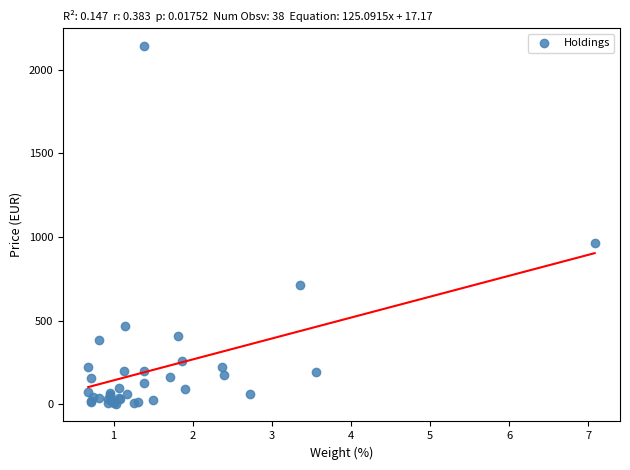

What Y value in the scatter plot is closest to 1071?

964.2